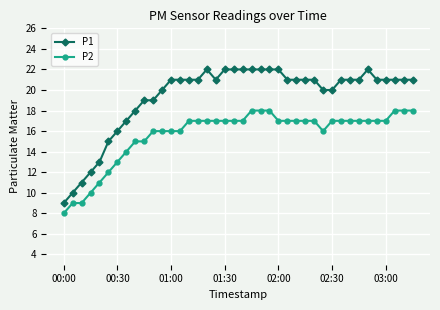

What is the lowest value of the P1 series?

9